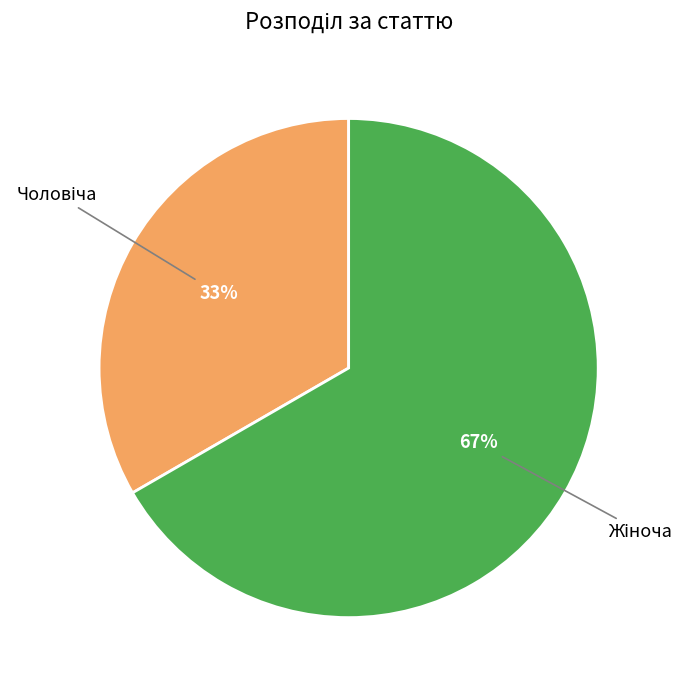

Is there a majority slice in this chart?

Yes